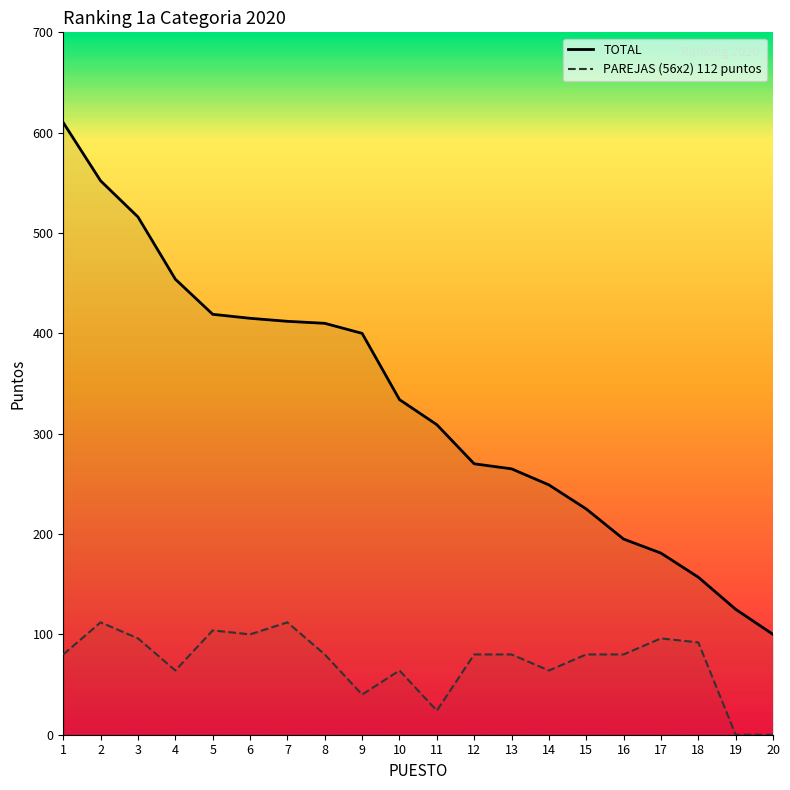

At which category does the chart reach its peak across all series?

1